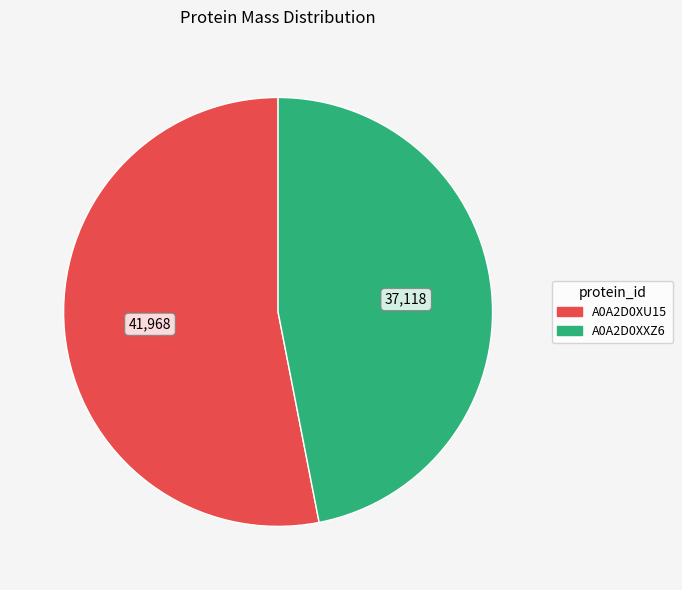

Do A0A2D0XU15 and A0A2D0XXZ6 together represent more than half of the pie?

Yes